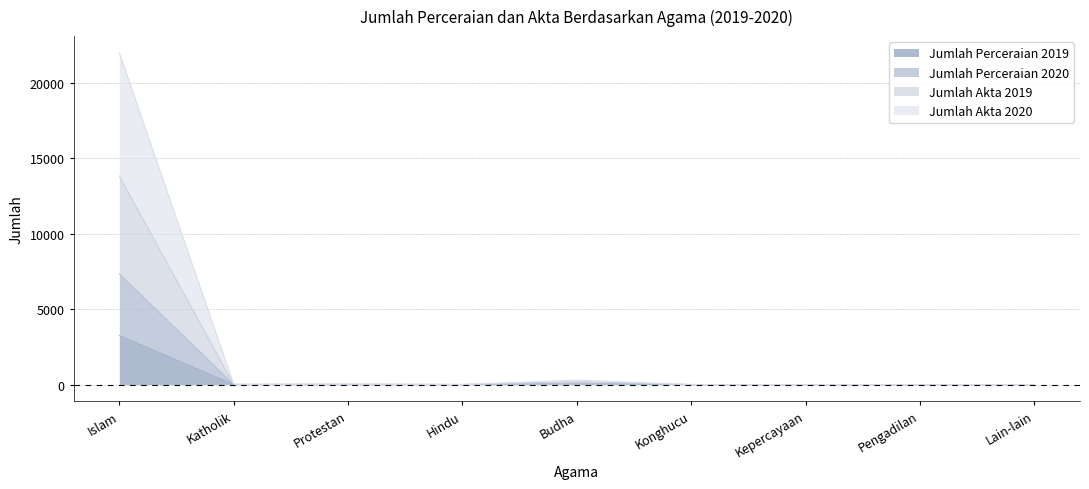

How many data points in Jumlah Akta 2019 are less than 4?

4